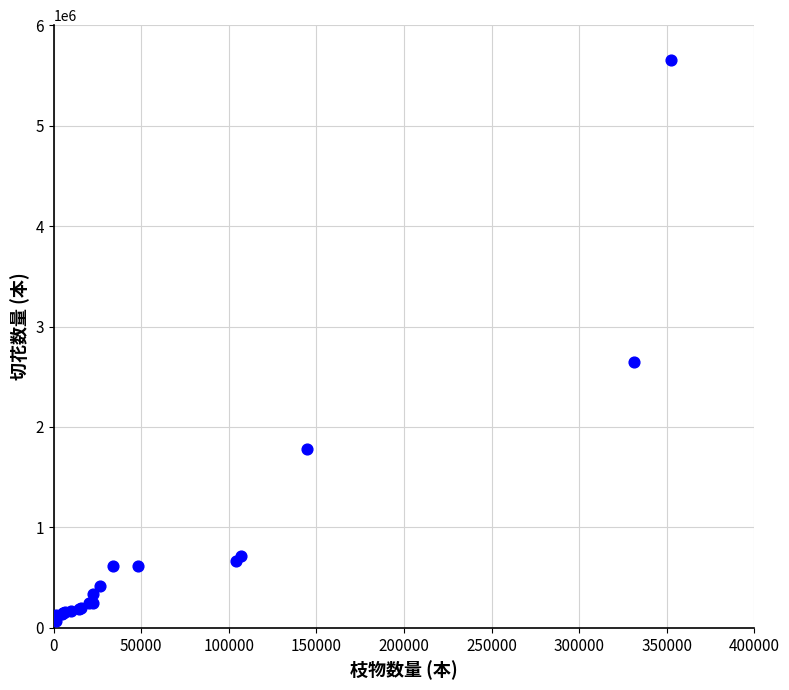

What Y value in the scatter plot is closest to 2858330?

2645342